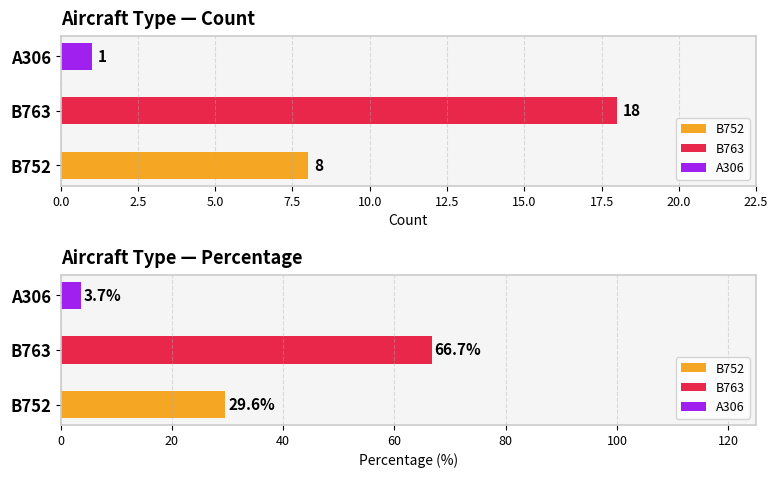

What is the ratio of the value at B763 to the value at A306?

18.0